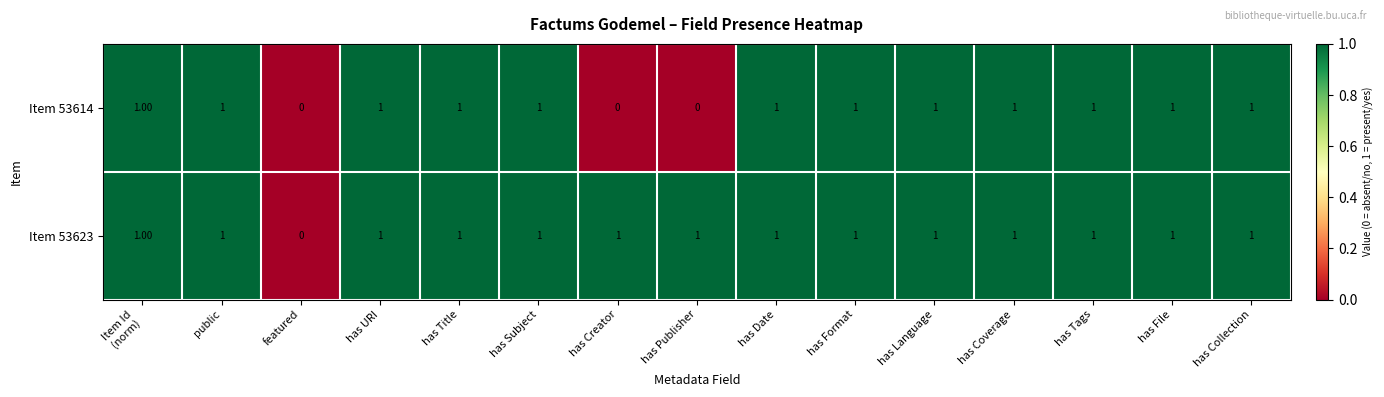

At which label is Item 53623 closest to 0?

featured